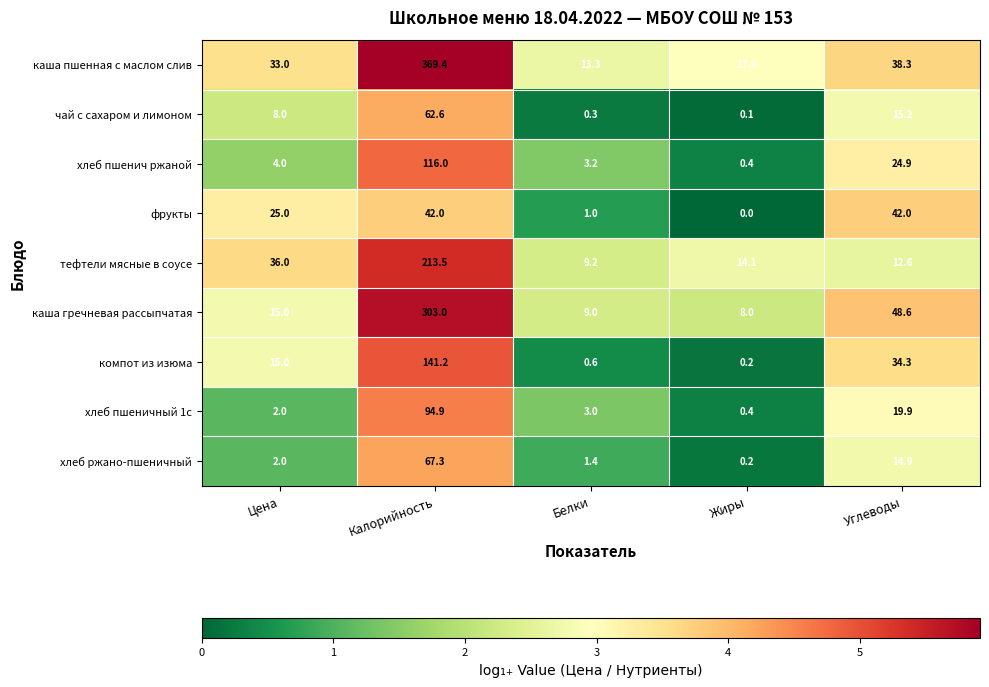

What is the lowest value of the хлеб пшеничный 1с series?

0.4